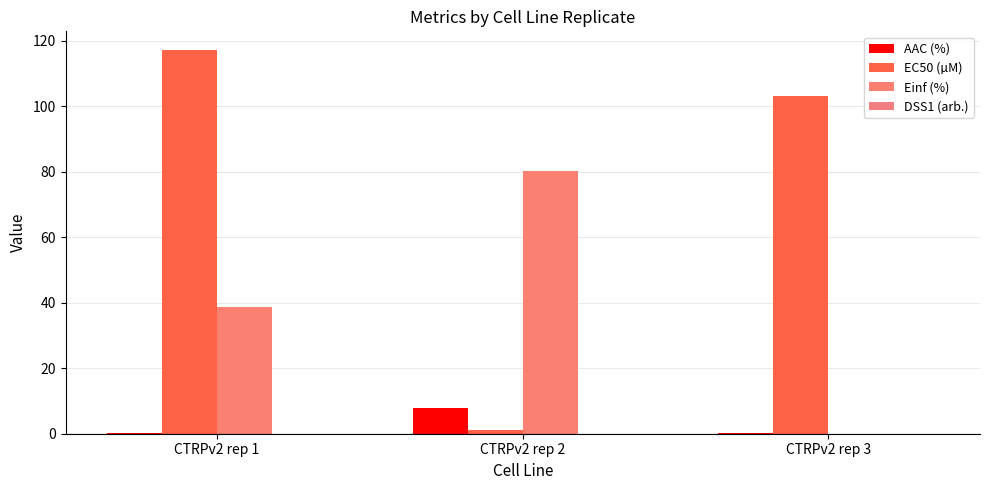

Is it true that Einf (%) equals 80.3 at CTRPv2 rep 2?

True